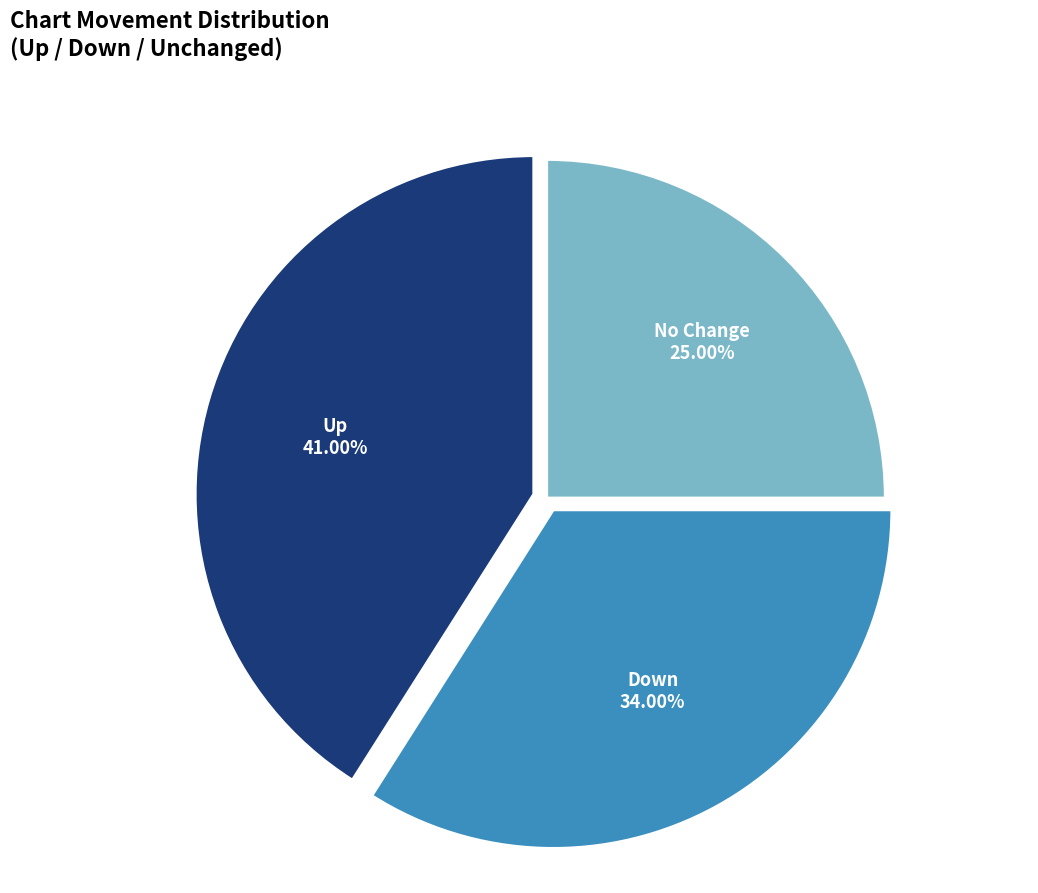

Count the number of slices in the pie.

3